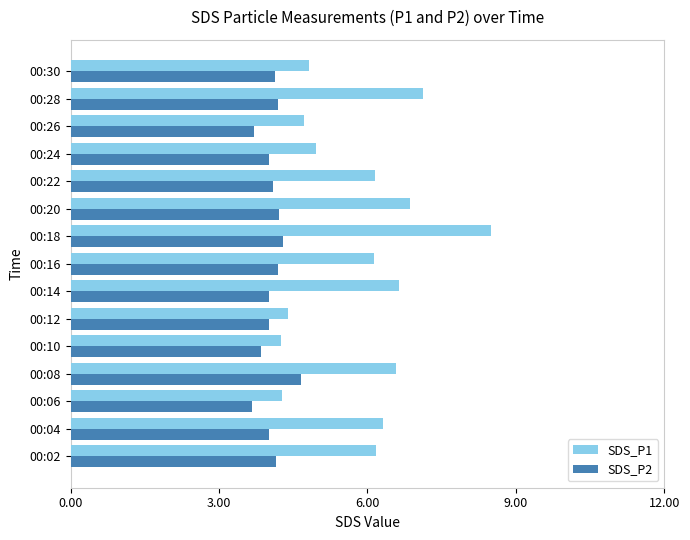

Which series has the largest total across all categories?

SDS_P1